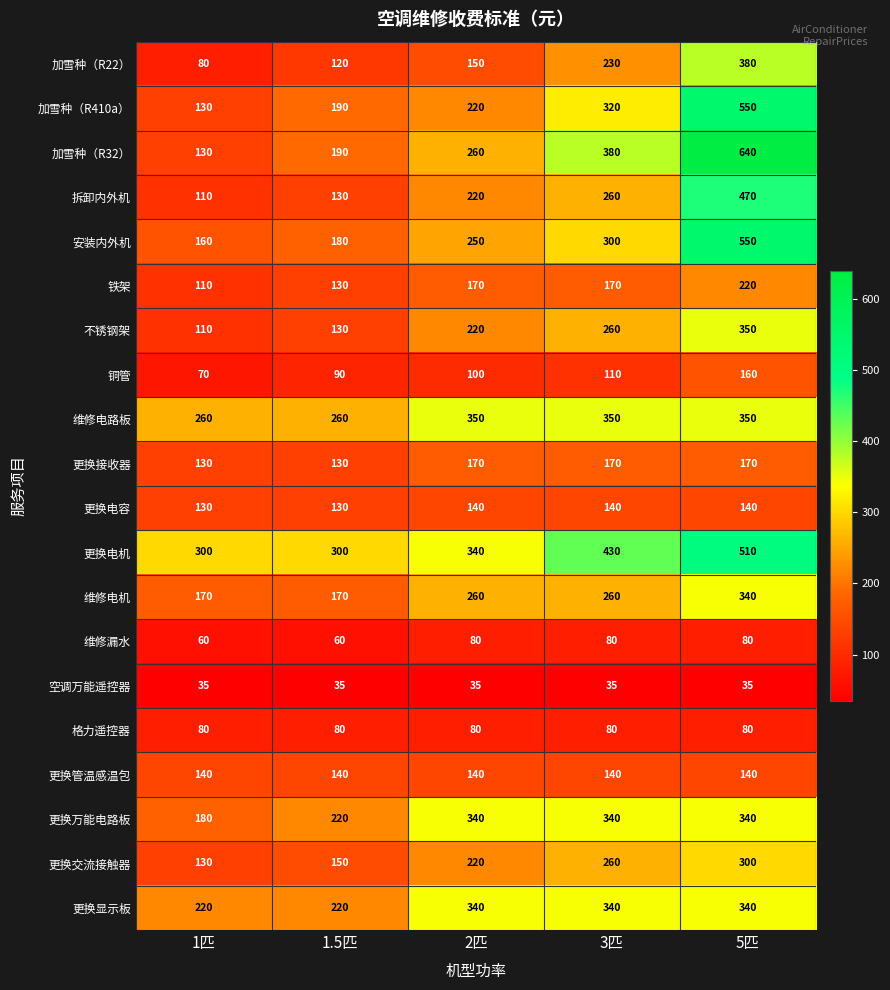

List the labels in order of 安装内外机 value, largest first.

5匹, 3匹, 2匹, 1.5匹, 1匹